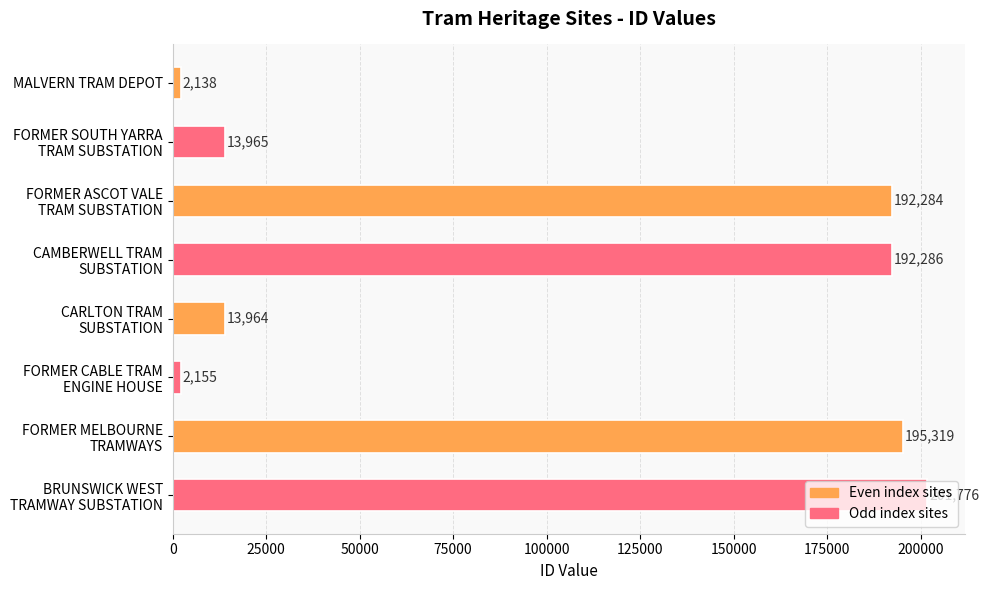

Rank the categories by value from highest to lowest.

BRUNSWICK WEST
TRAMWAY SUBSTATION, FORMER MELBOURNE
TRAMWAYS, CAMBERWELL TRAM
SUBSTATION, FORMER ASCOT VALE
TRAM SUBSTATION, FORMER SOUTH YARRA
TRAM SUBSTATION, CARLTON TRAM
SUBSTATION, FORMER CABLE TRAM
ENGINE HOUSE, MALVERN TRAM DEPOT